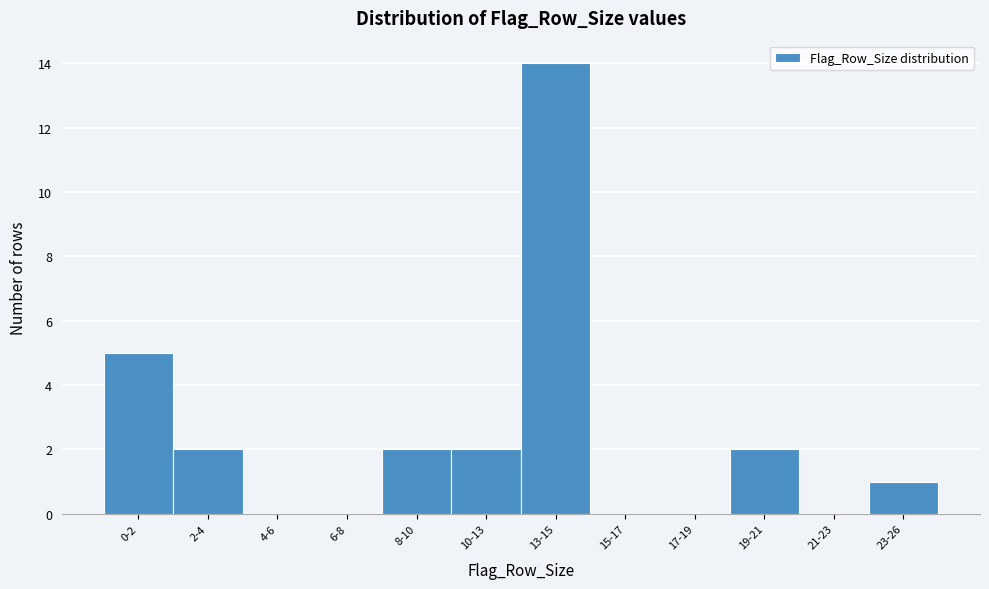

Reading left to right, list all the values displayed in this chart.

0-2=5	2-4=2	4-6=0	6-8=0	8-10=2	10-13=2	13-15=14	15-17=0	17-19=0	19-21=2	21-23=0	23-26=1